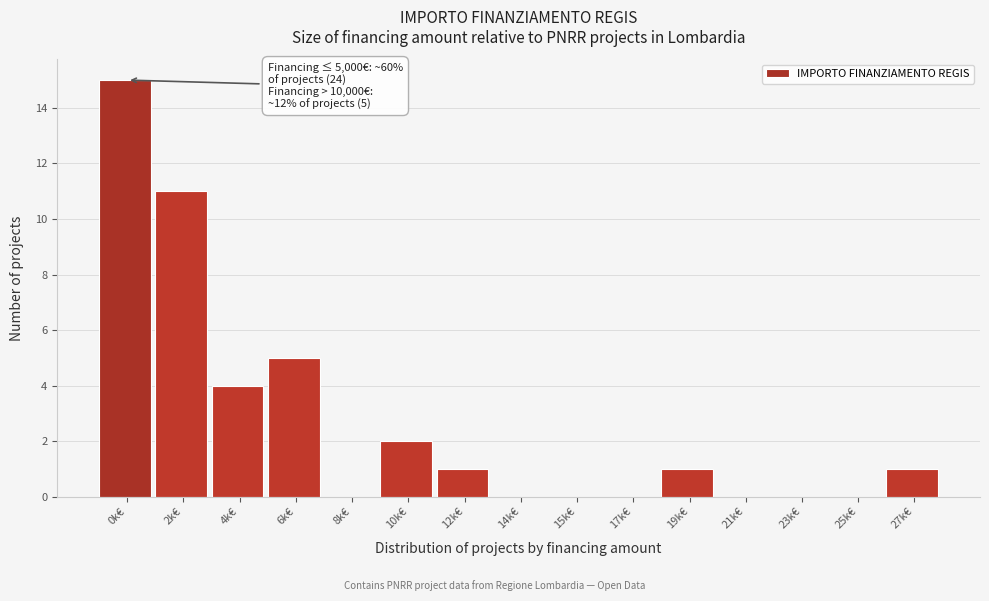

What is the sum of all values?

40